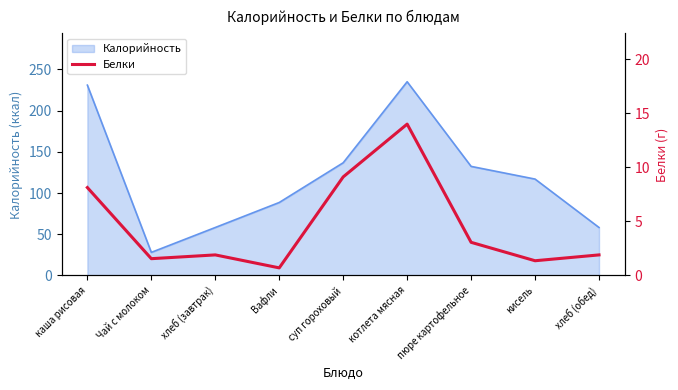

What position from the left is хлеб (завтрак)?

3